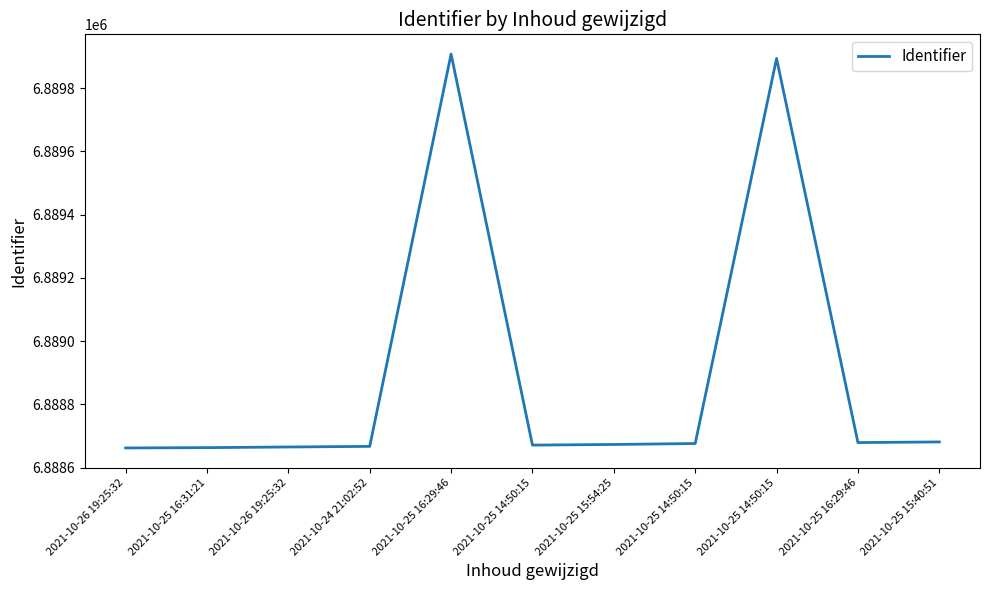

Rank the categories by value from lowest to highest.

2021-10-26 19:25:32, 2021-10-25 16:31:21, 2021-10-26 19:25:32, 2021-10-24 21:02:52, 2021-10-25 14:50:15, 2021-10-25 15:54:25, 2021-10-25 14:50:15, 2021-10-25 16:29:46, 2021-10-25 15:40:51, 2021-10-25 14:50:15, 2021-10-25 16:29:46